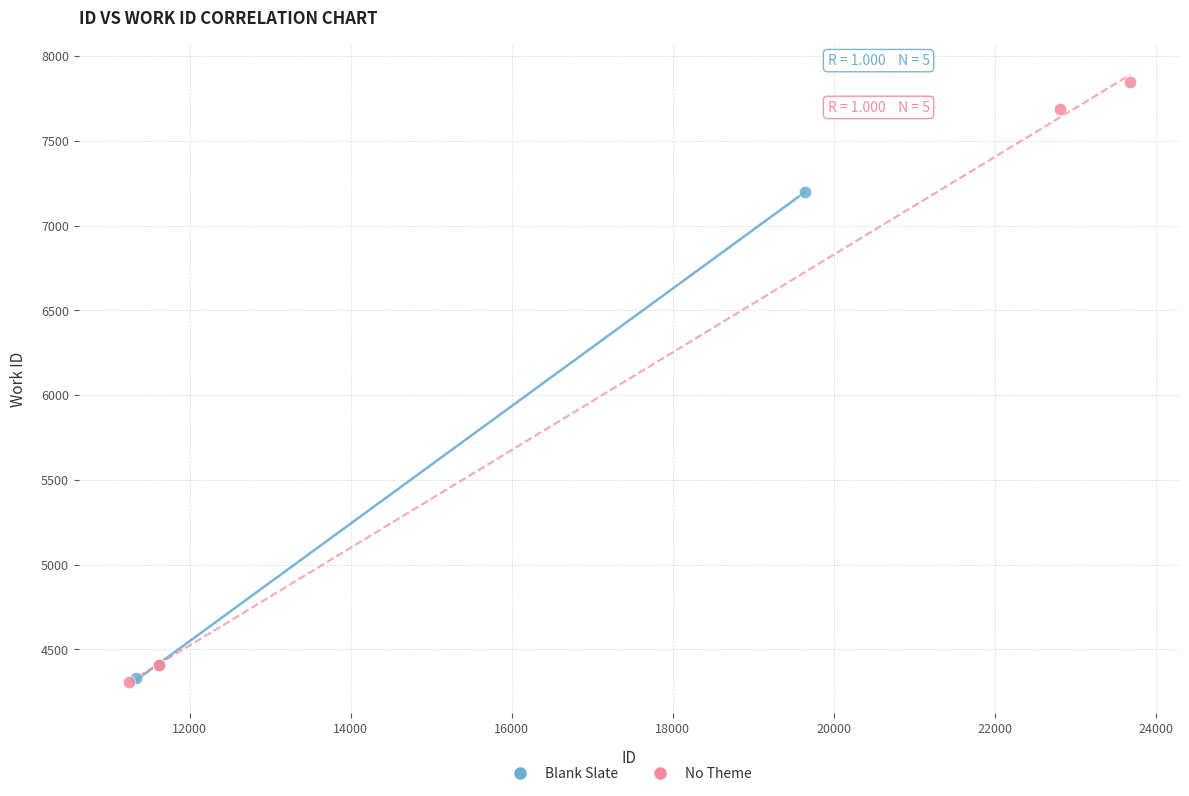

Which series has the widest spread of Y values?

No Theme